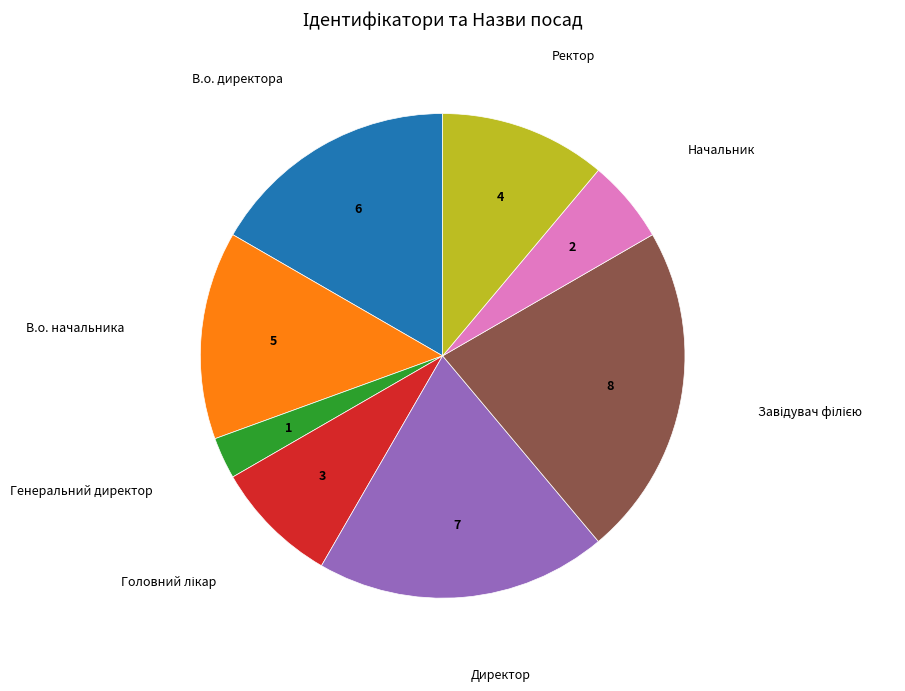

Is there a majority slice in this chart?

No